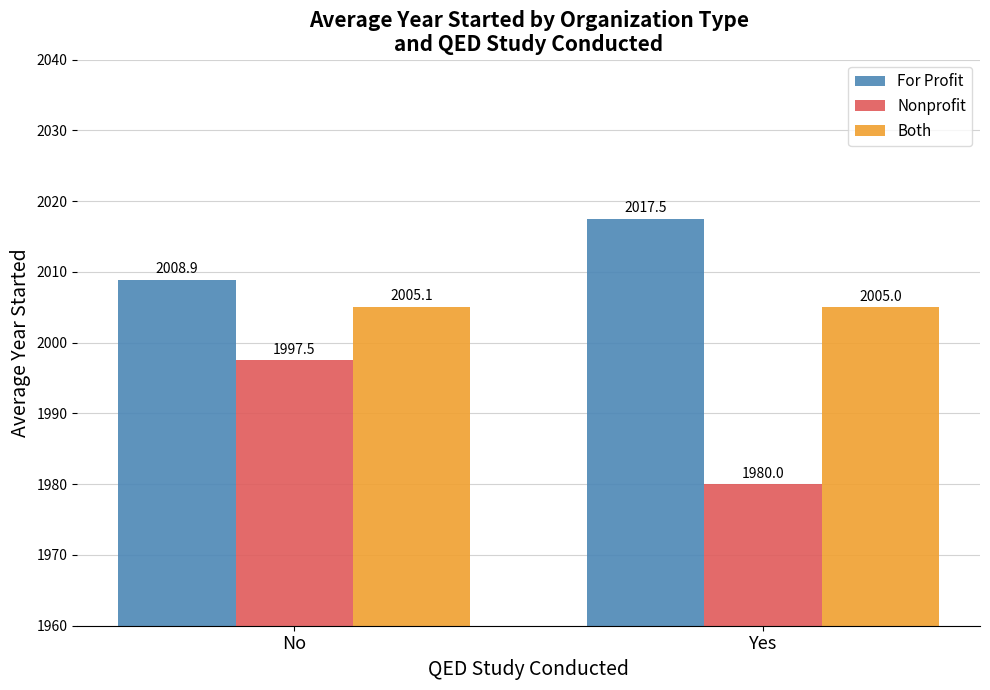

What is the value of the For Profit bar at the 2nd from the left?

2017.5